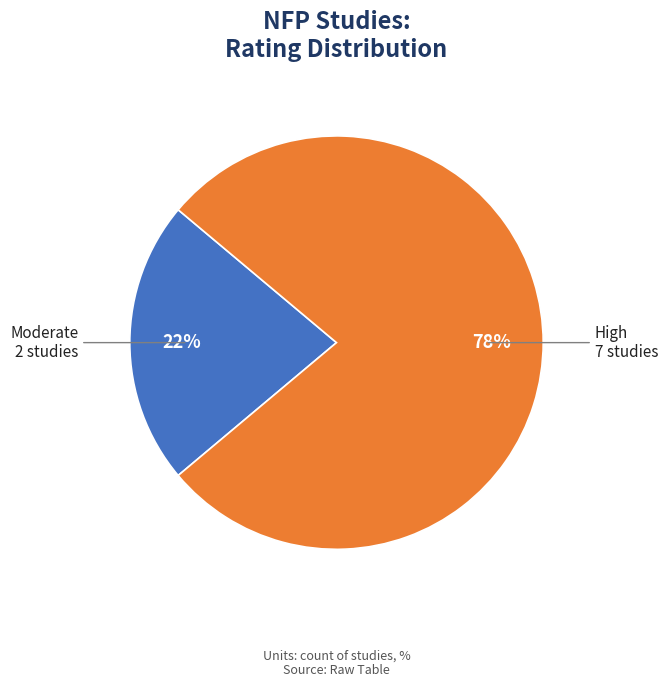

To the nearest percent, what is the average slice percentage?

50%